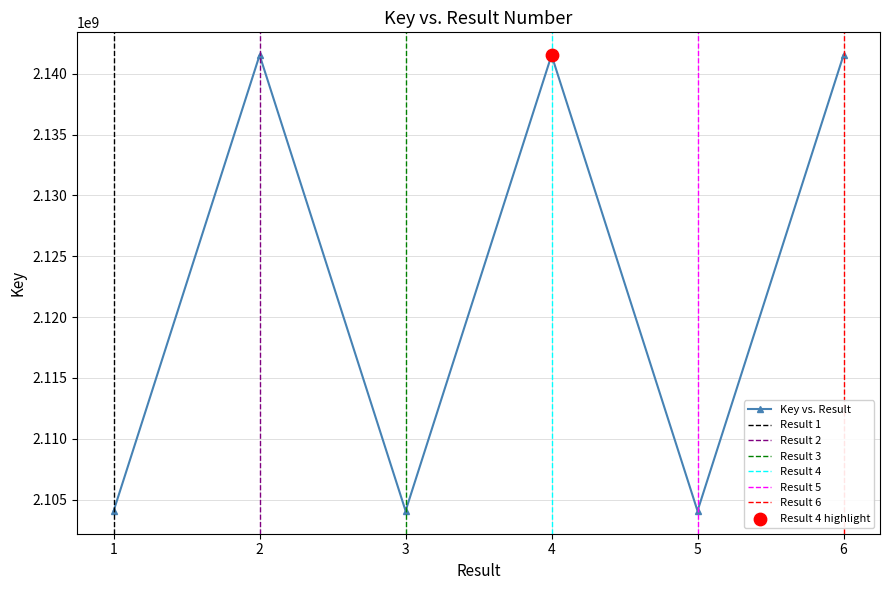

What is the ratio of the value at 5 to the value at 3?

1.0